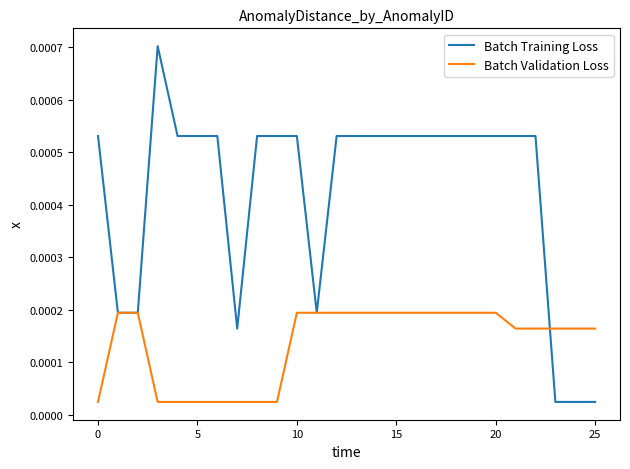

Which series ends up on top after the final intersection of Batch Validation Loss and Batch Training Loss?

Batch Validation Loss